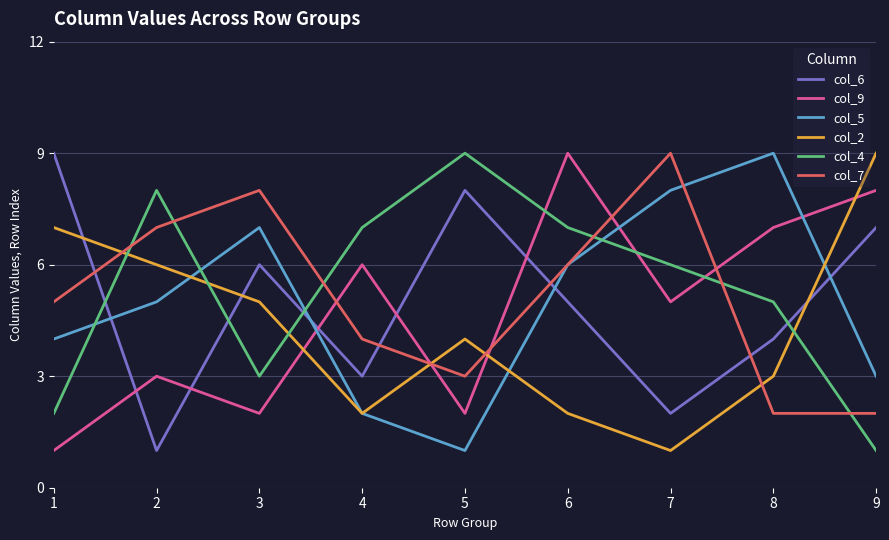

What is the greatest value displayed?

9